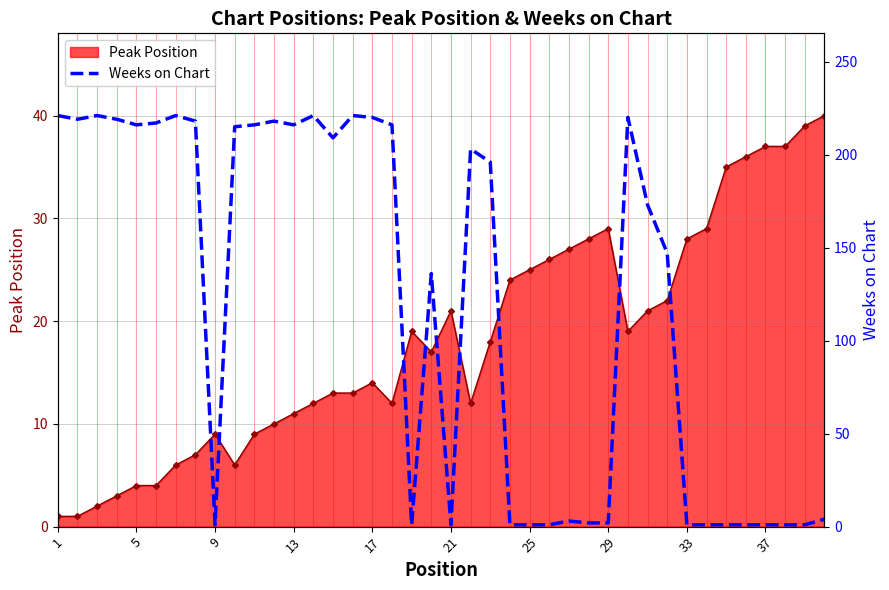

Is it true that Peak Position equals 23 at 37?

False